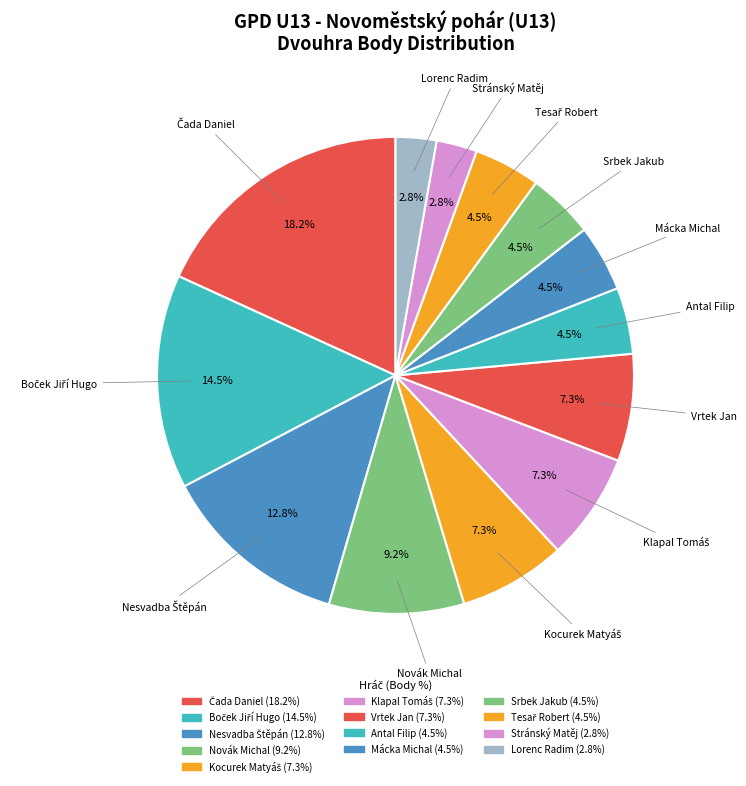

Do Antal Filip and Vrtek Jan together represent more than half of the pie?

No